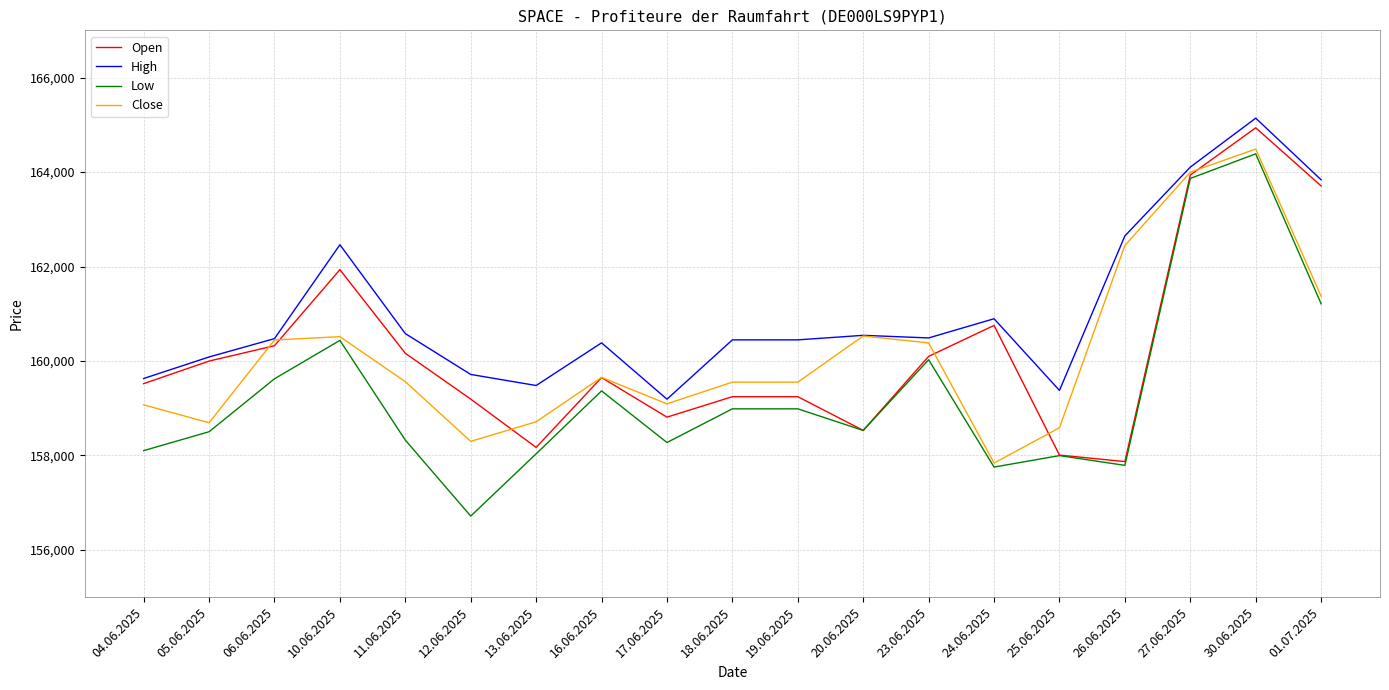

Rank the series by their maximum value, from highest to lowest.

High, Open, Close, Low